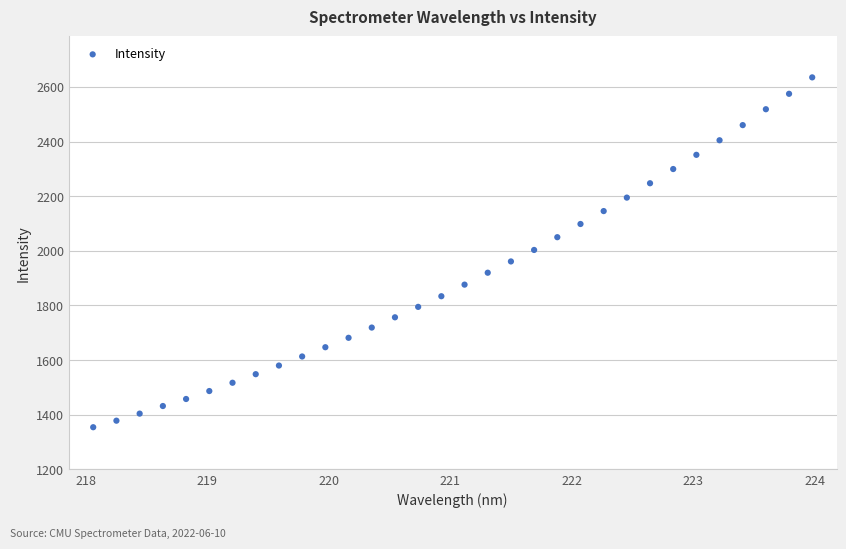

What is the range of Y values (max minus min)?

1280.6